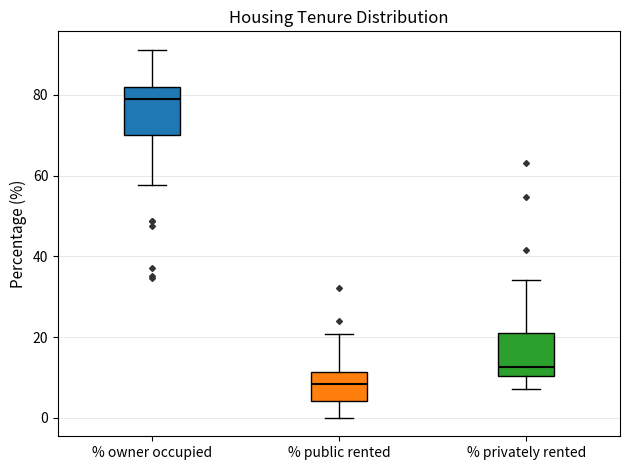

Which box has the highest median line?

% owner occupied